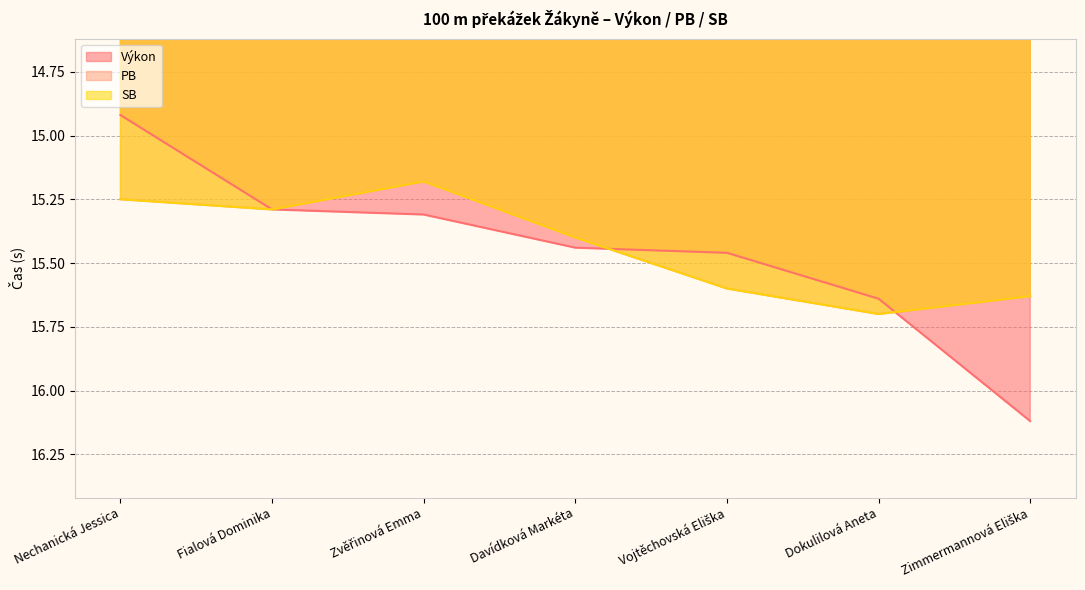

What is the difference between the maximum and second lowest values in the SB series?

0.4